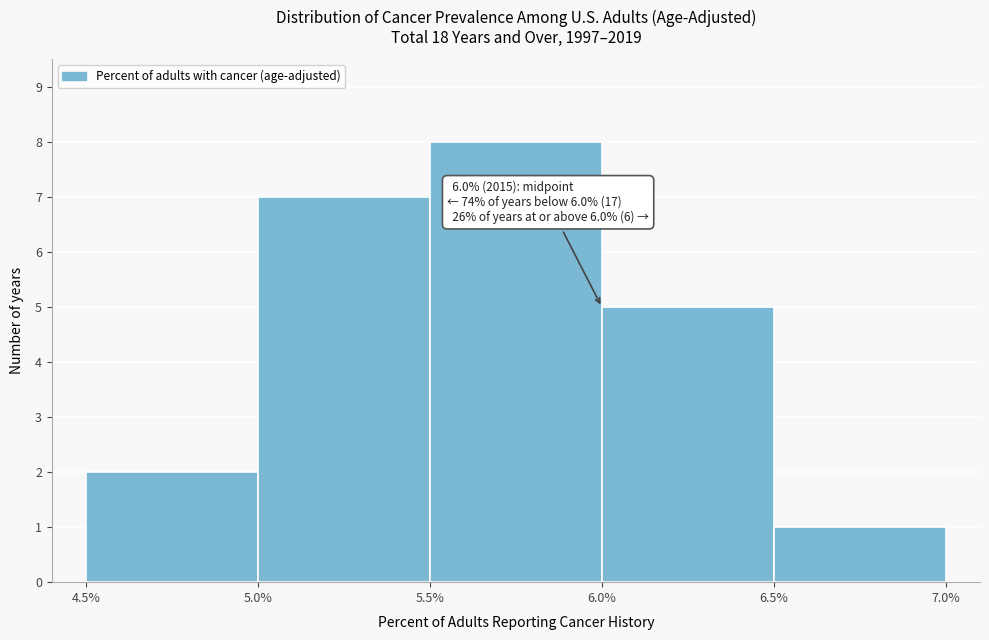

Which range on the x-axis has the tallest bar?

5.5% to 6.0%